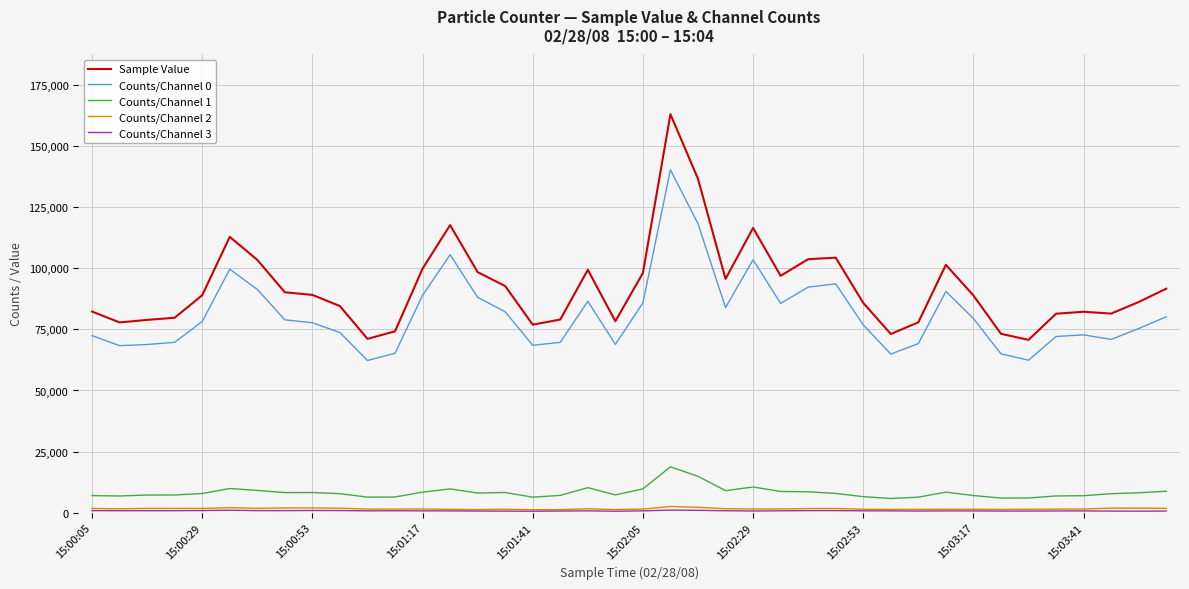

True or false: Sample Value and Counts/Channel 2 intersect in this chart.

False